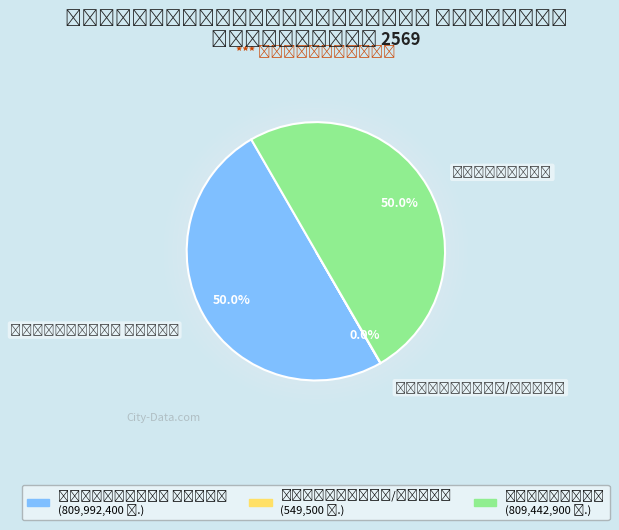

How many segments does this pie chart have?

3